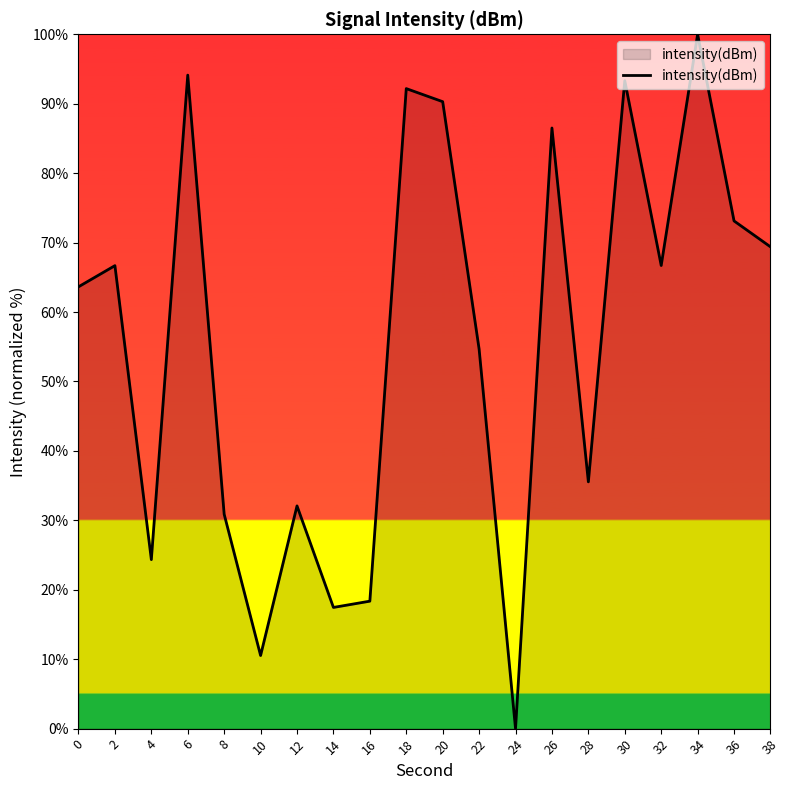

Is it true that the value at 28 is 49.6?

False